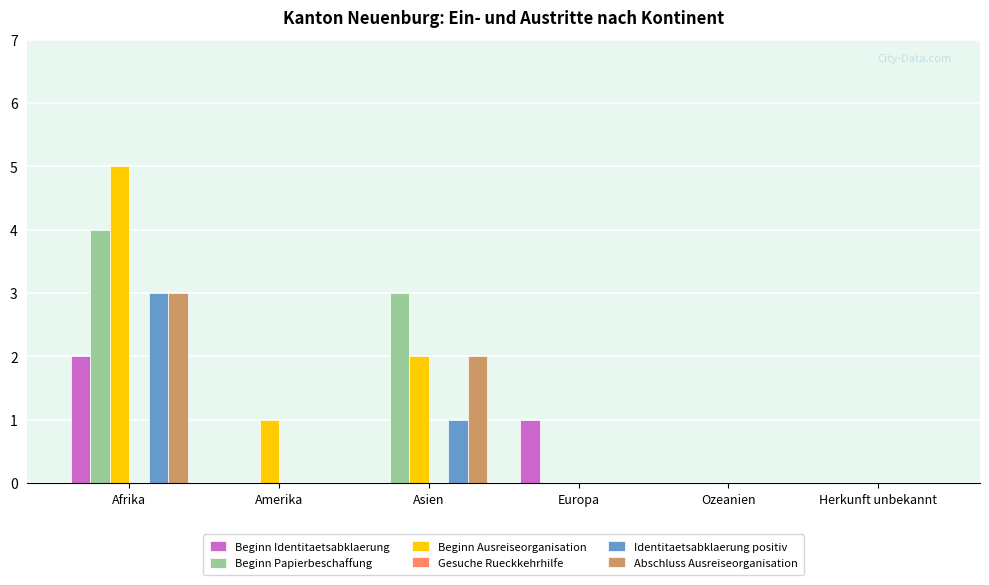

Where does the Beginn Ausreiseorganisation series first go above 1?

Afrika